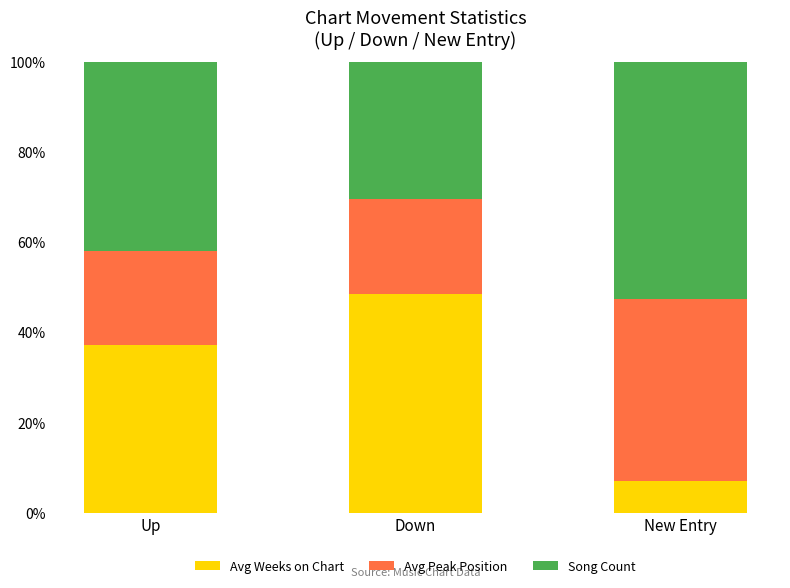

What is the sum of the Avg Weeks on Chart values at Down and New Entry?

55.4